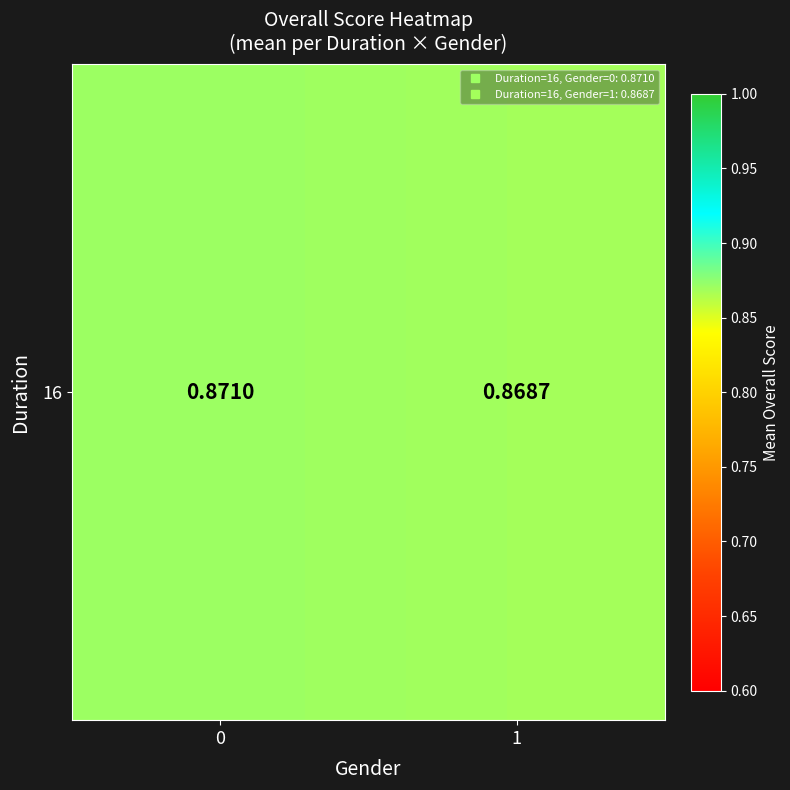

Reading left to right, transcribe all the data shown in this chart.

0.9	0.9